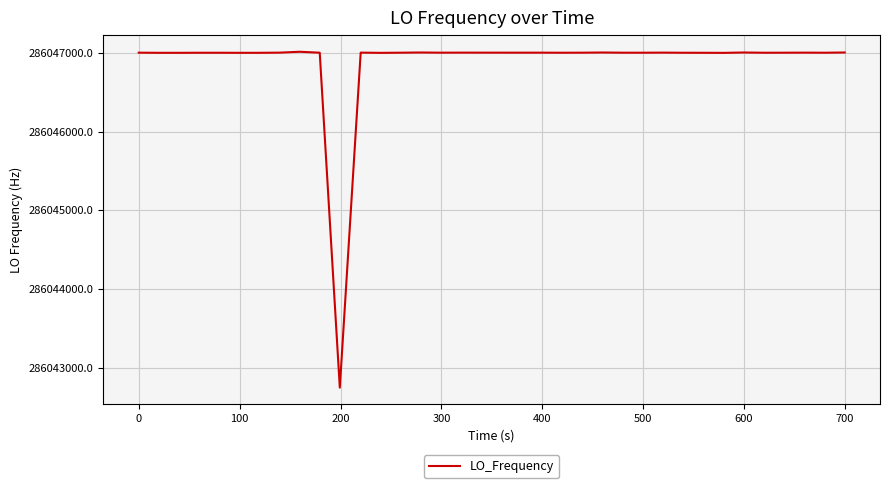

What is the difference between the maximum and minimum values?

4261.0